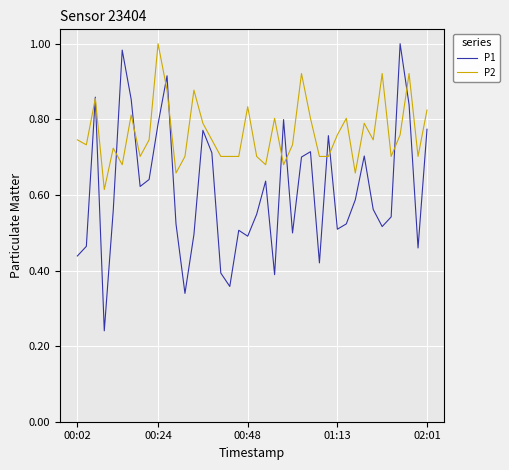

Which series has the largest total across all categories?

P2